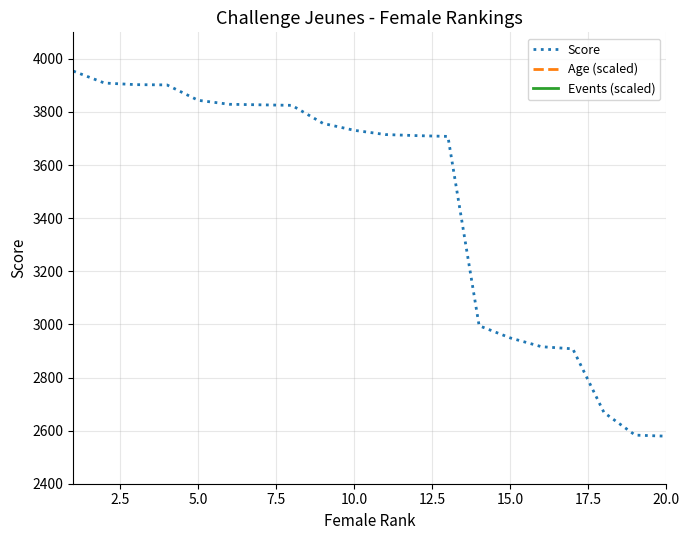

Where is the first local maximum for Events (scaled)?

2.5